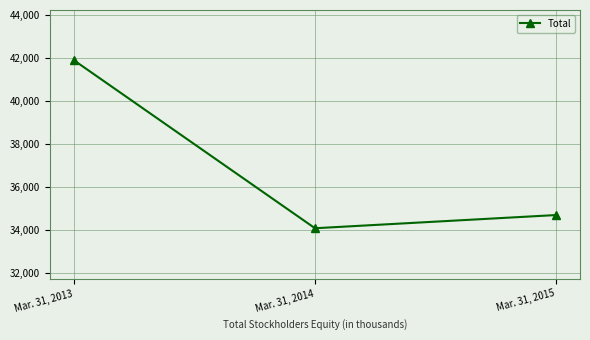

Approximately how many times larger is the value at Mar. 31, 2013 compared to Mar. 31, 2014?

1.2